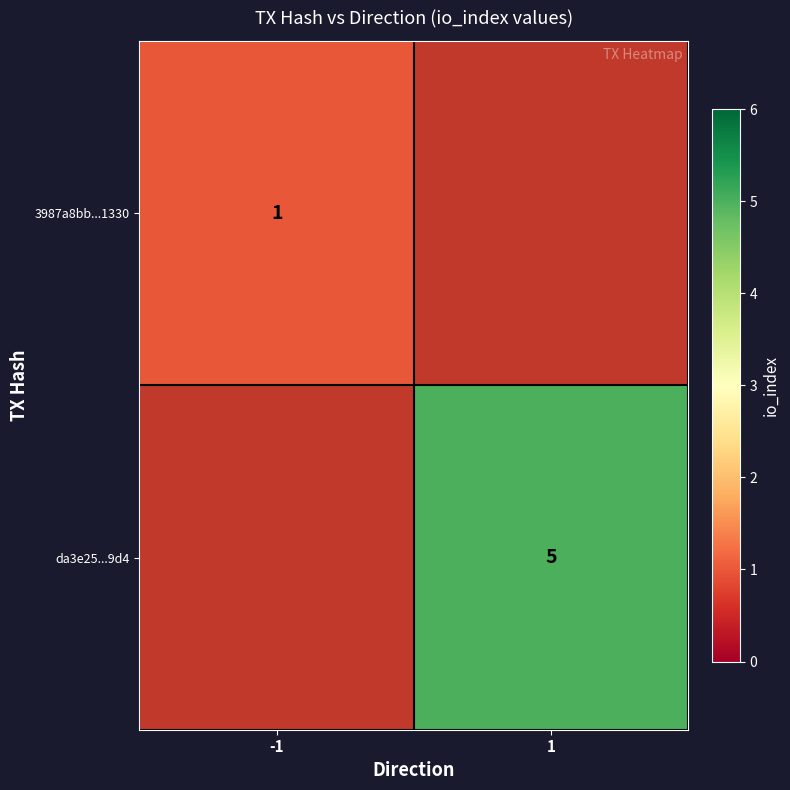

Is it true that da3e25...9d4 equals 7 at 1?

False